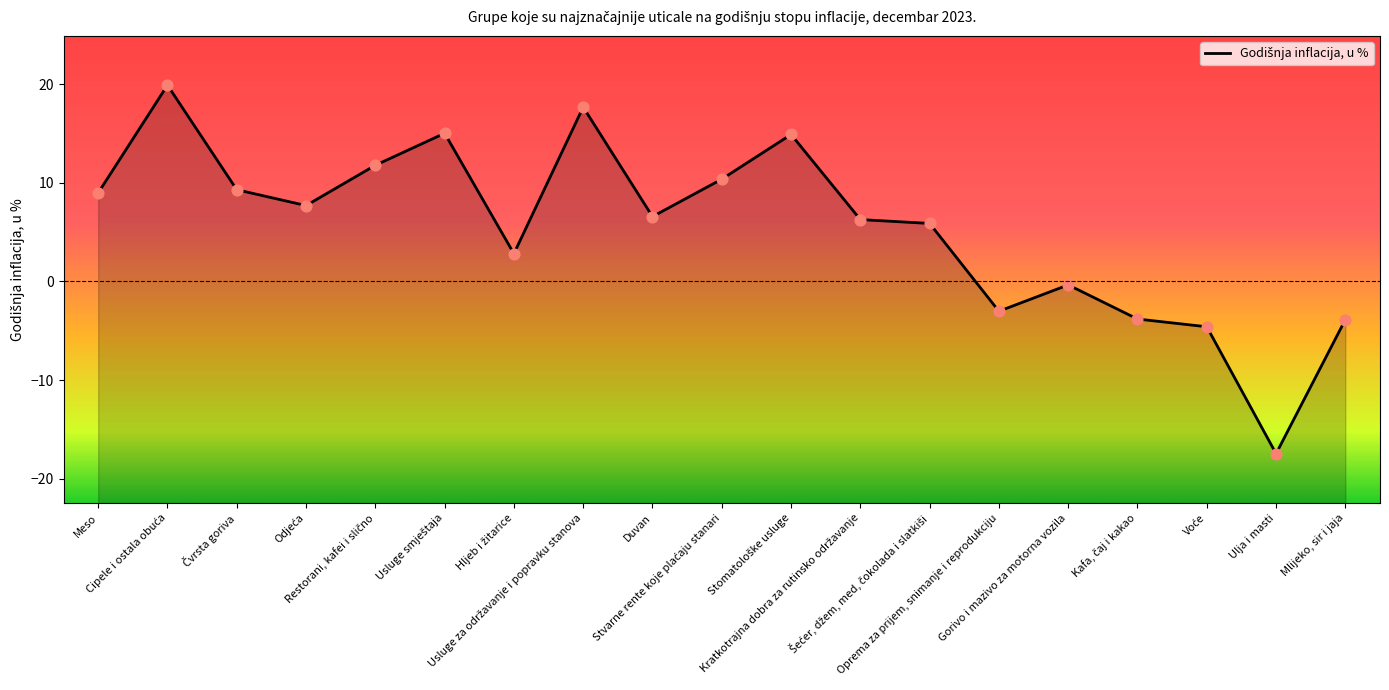

What is the change in value from Kratkotrajna dobra za rutinsko održavanje to Ulja i masti?

-23.8